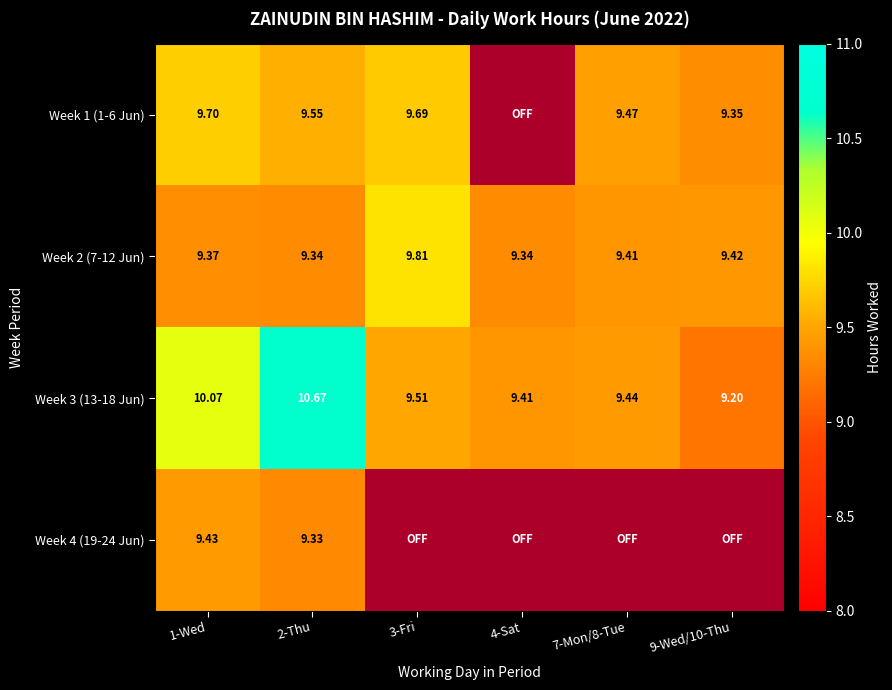

List the series in order of their peak value, lowest first.

Week 4 (19-24 Jun), Week 1 (1-6 Jun), Week 2 (7-12 Jun), Week 3 (13-18 Jun)